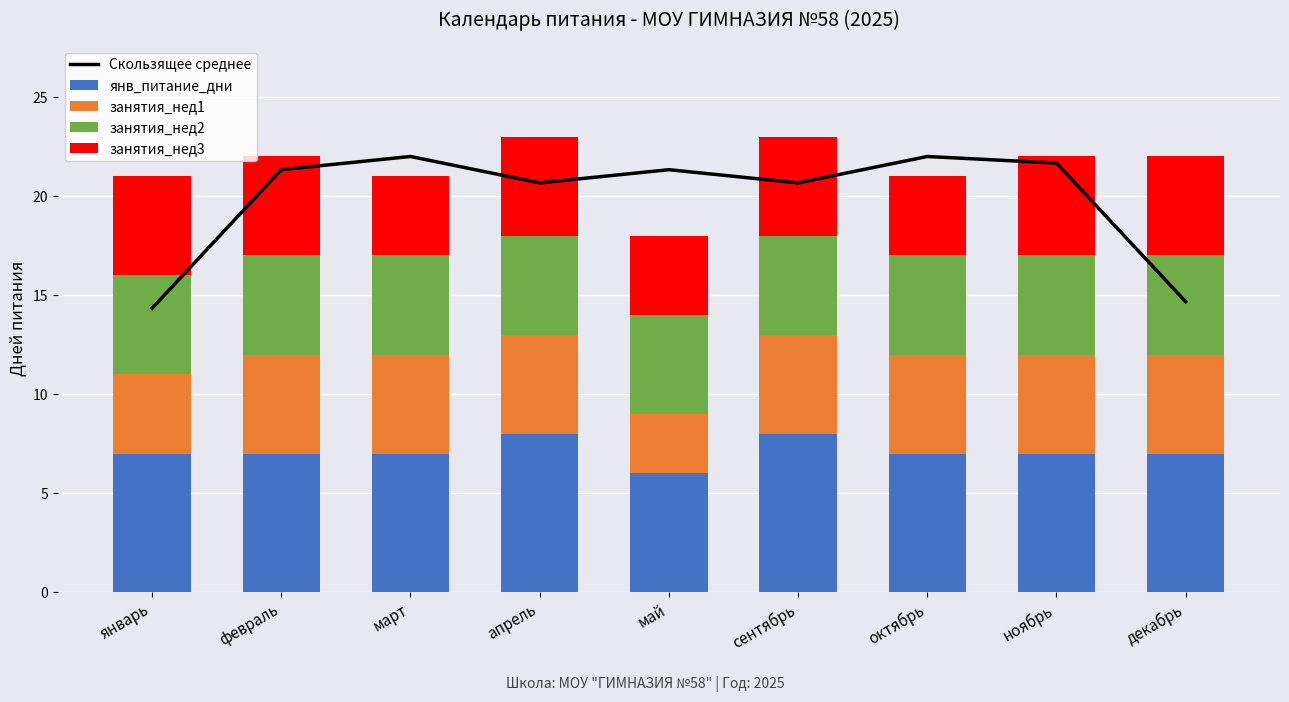

What is the total value across all series at февраль?

43.3